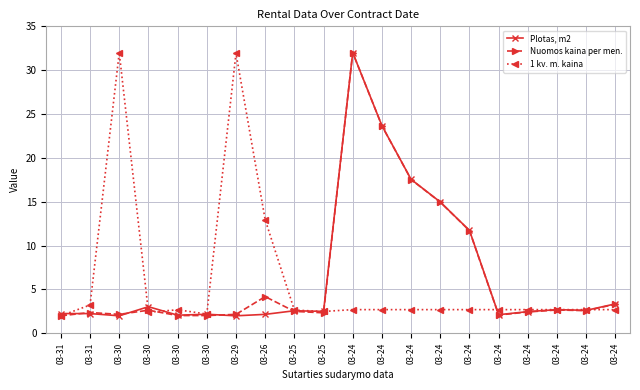

Count the number of data series in this chart.

3